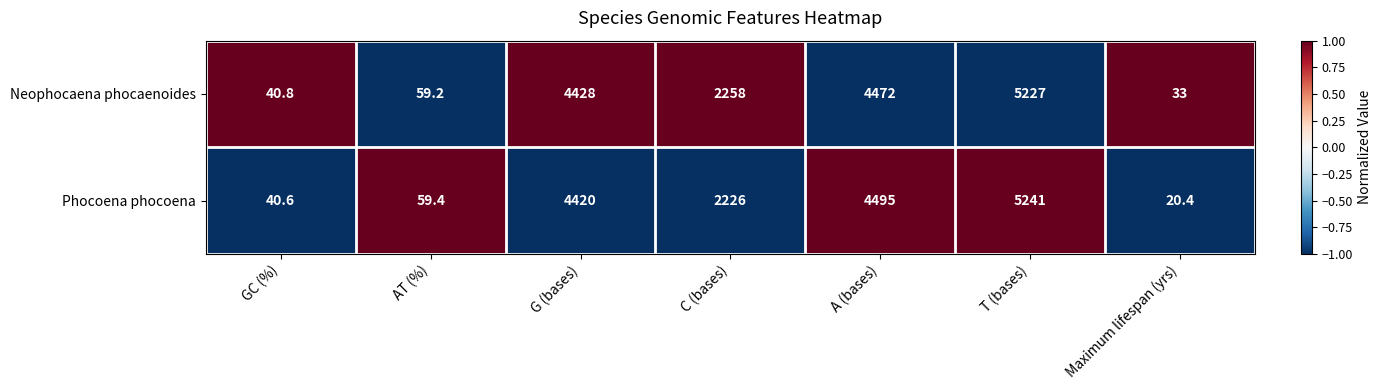

What is the average value of the Phocoena phocoena series?

2357.5